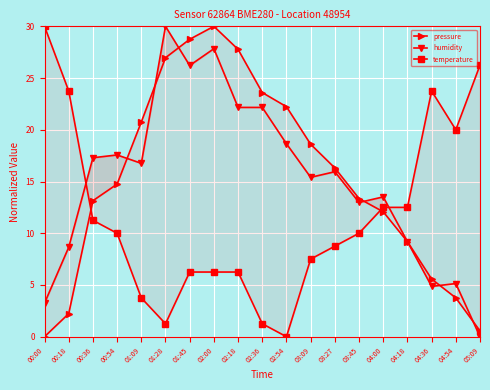

Count the number of data series in this chart.

3